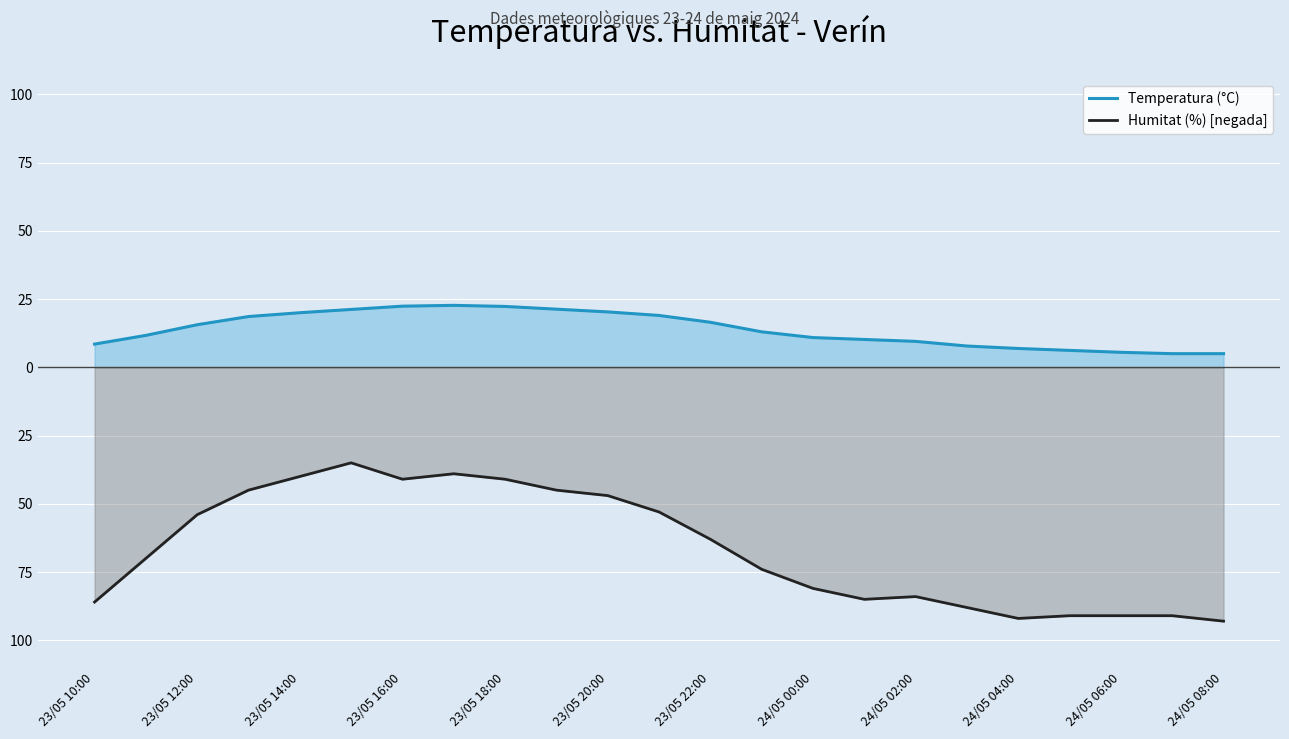

At 24/05 02:00, list the series in order from smallest to largest.

Humitat (%) [negada], Temperatura (°C)